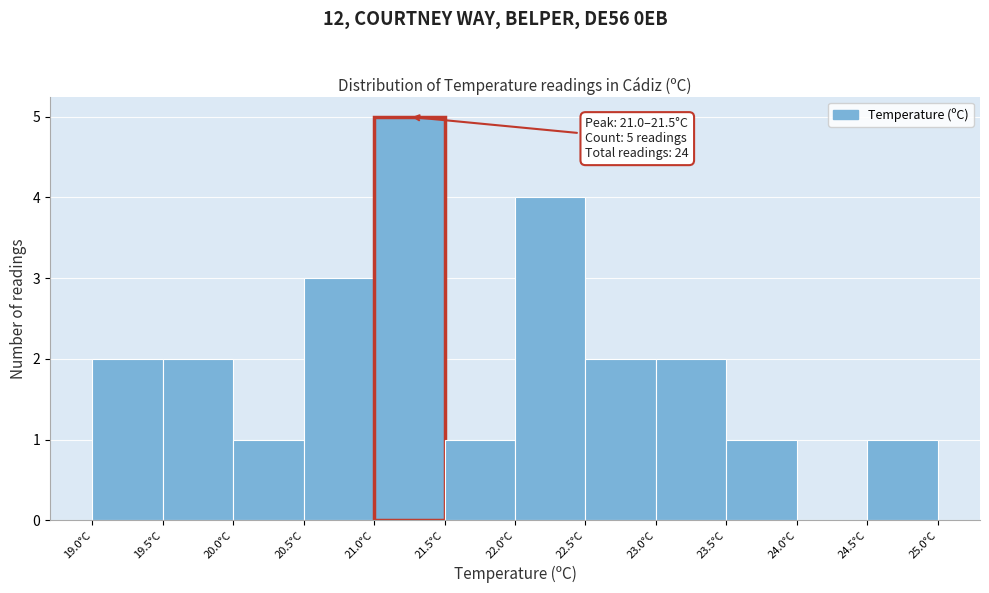

Which range on the x-axis has the tallest bar?

21.0 to 21.5